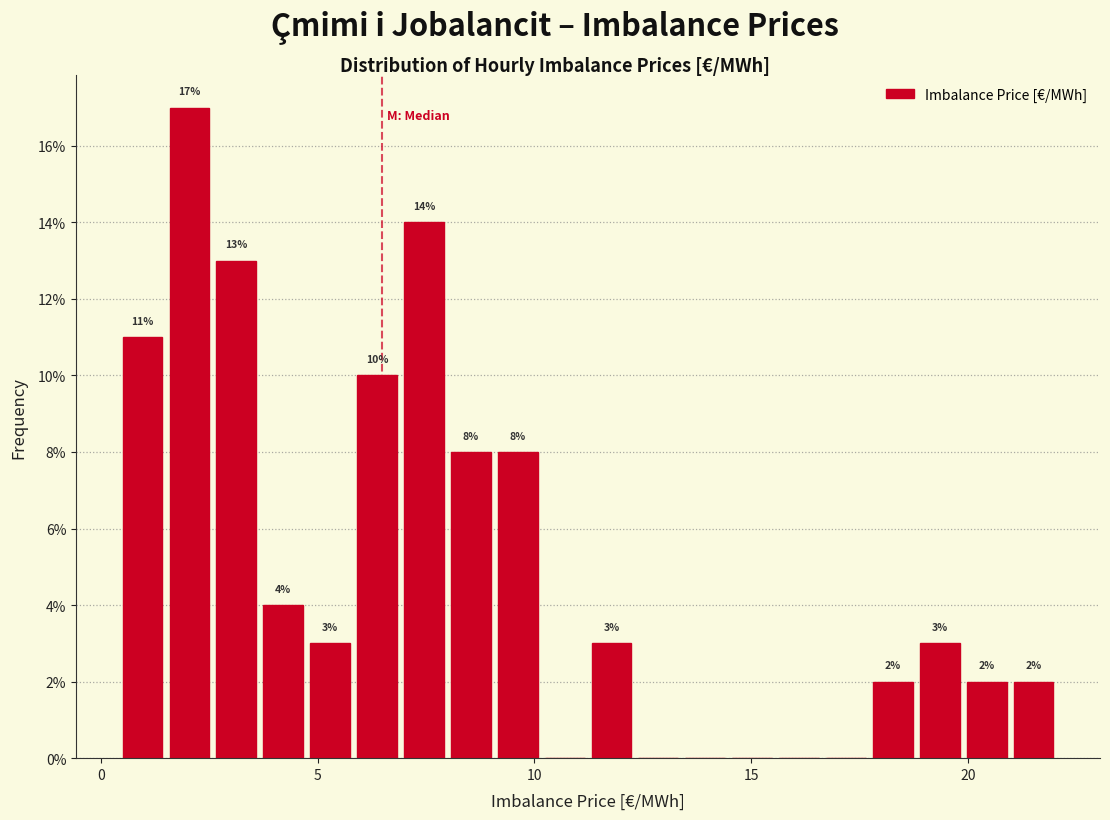

Around what value on the x-axis is the tallest bar? Give the approximate position of its centre, as read against the axis.

2.0